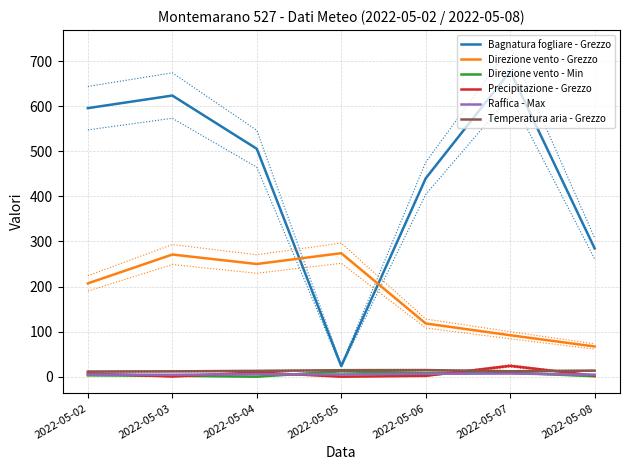

Which category has the highest value in the Direzione vento - Grezzo series?

2022-05-05